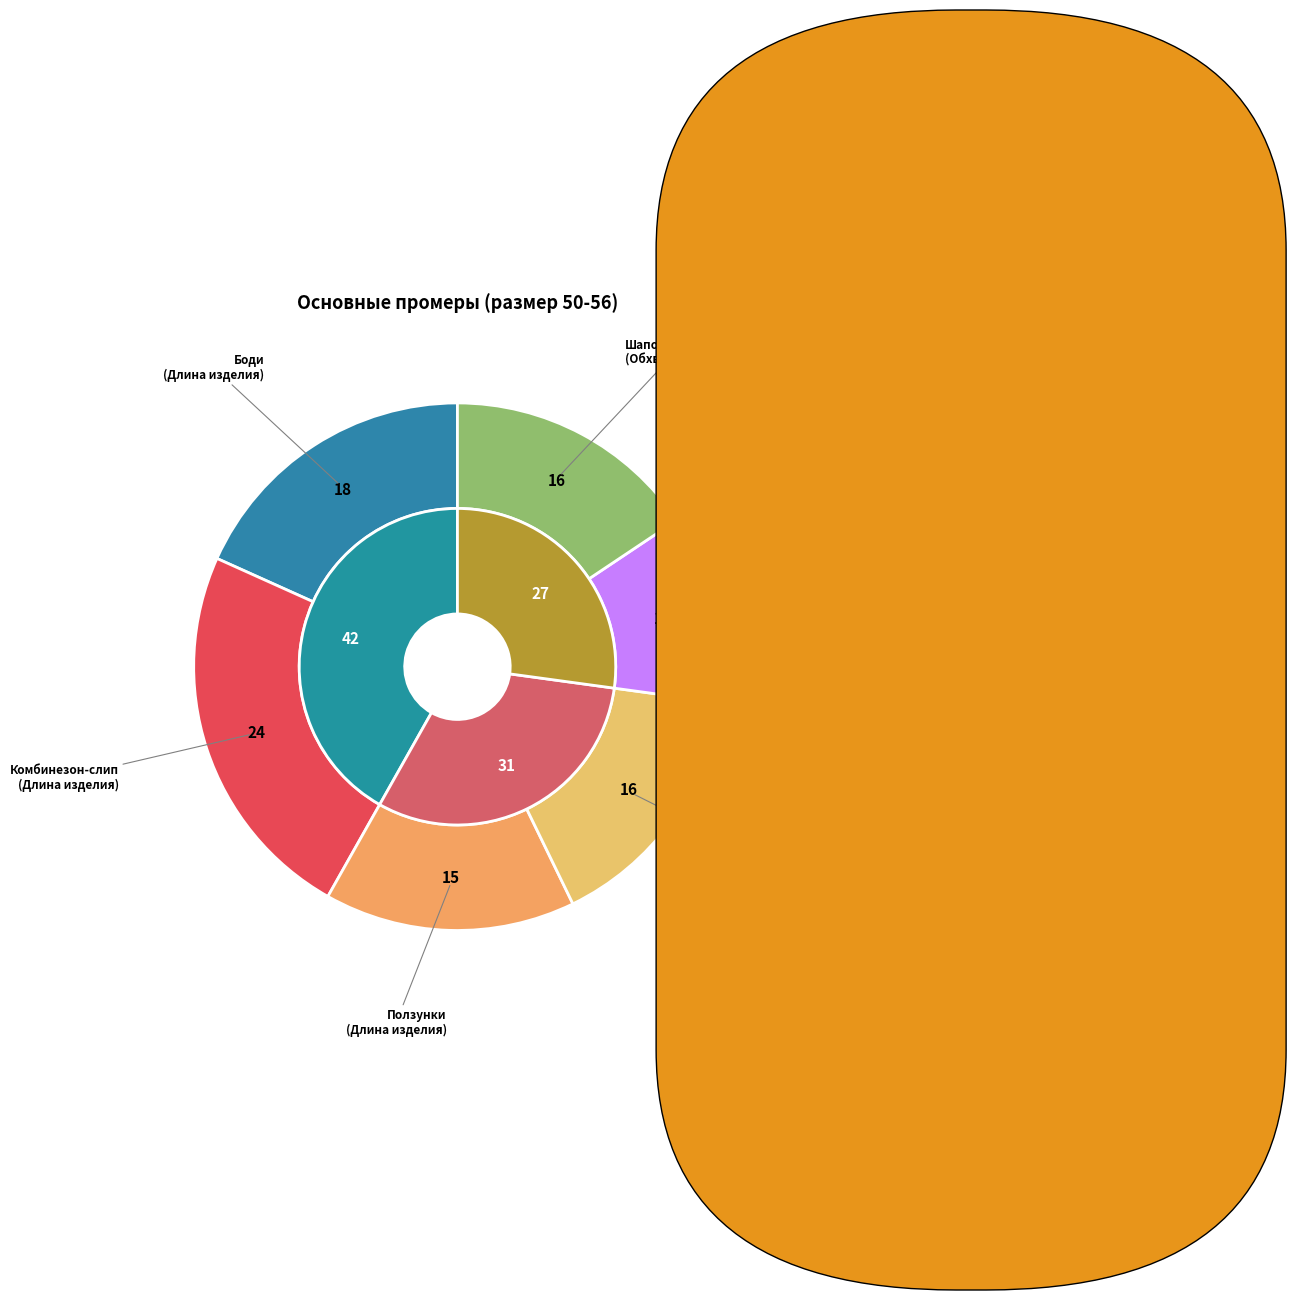

To the nearest percent, what is the difference between the largest and smallest slice percentages?

12%